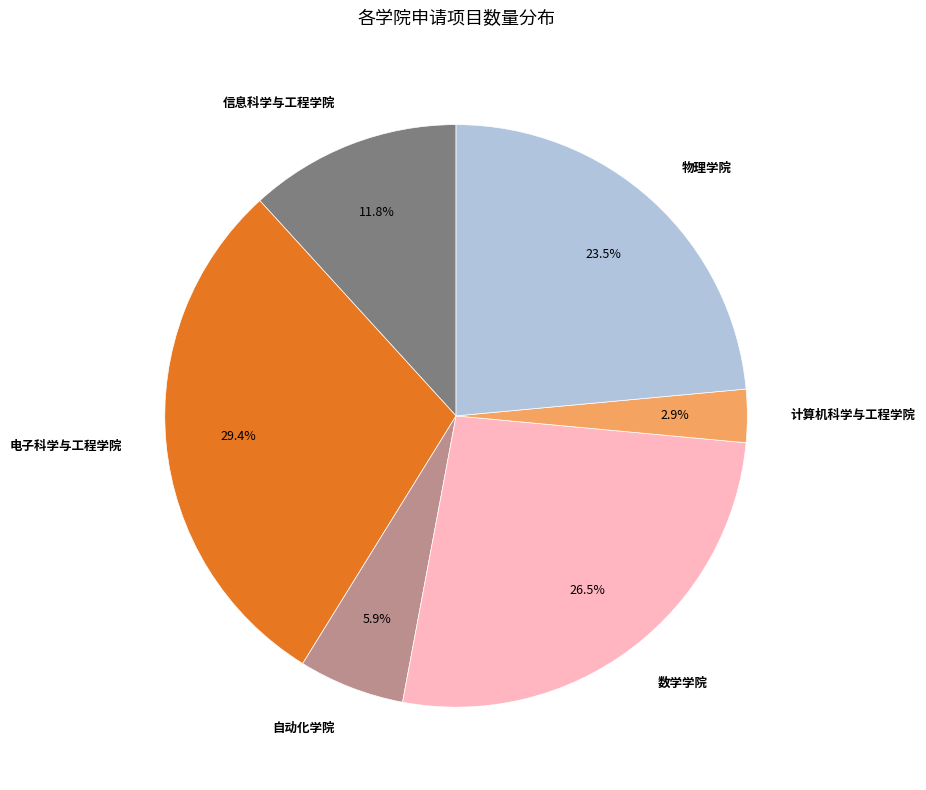

Rank the categories by value from lowest to highest.

计算机科学与工程学院, 自动化学院, 信息科学与工程学院, 物理学院, 数学学院, 电子科学与工程学院